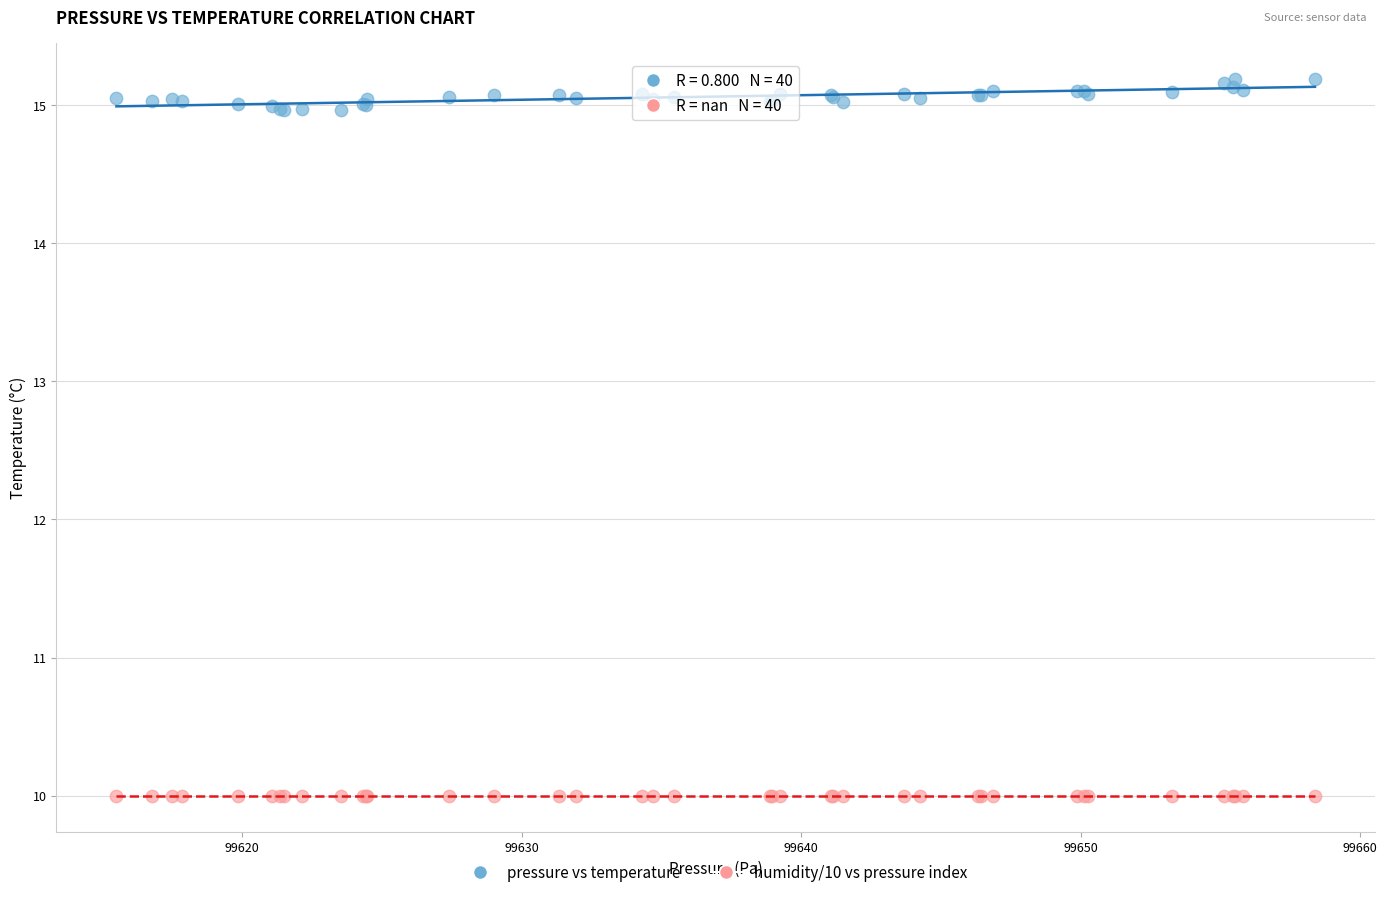

Which series contains the highest Y value?

pressure vs temperature